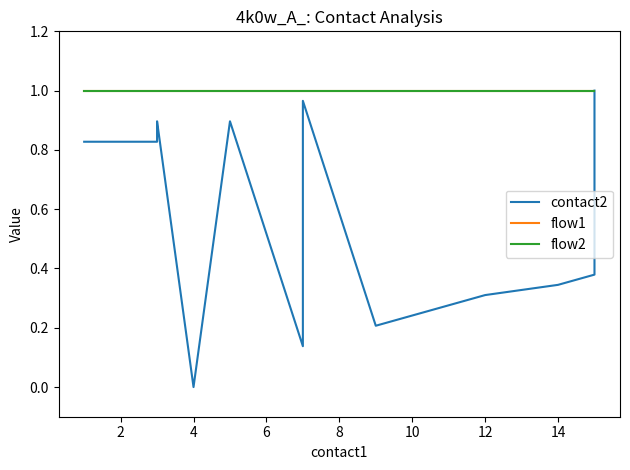

What is the difference between the maximum and minimum values in the contact2 series?

1.0